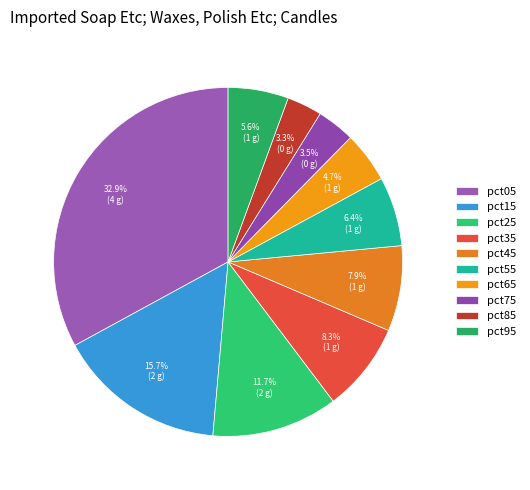

Does pct05 represent more than half of the total?

No